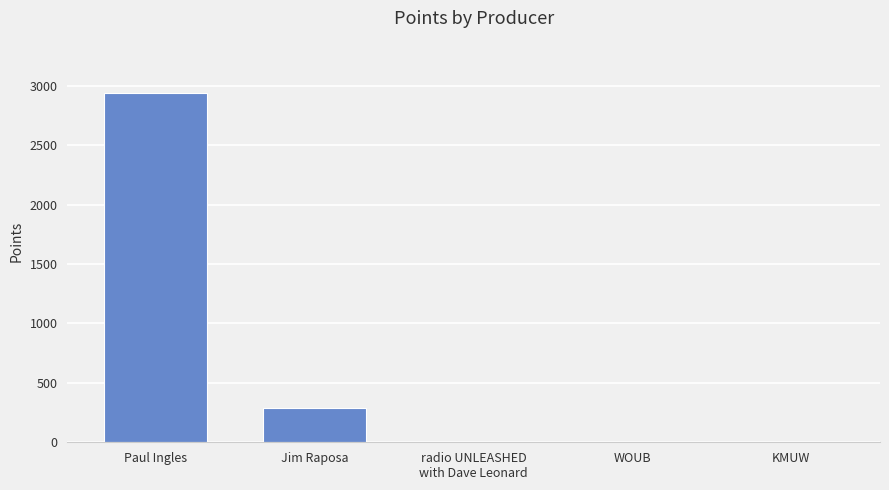

What is the change in value from Paul Ingles to Jim Raposa?

-2654